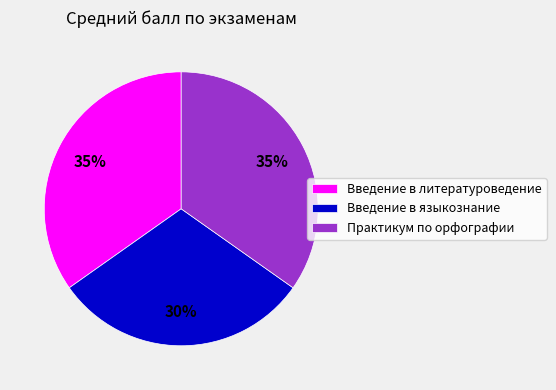

Count the number of slices in the pie.

3